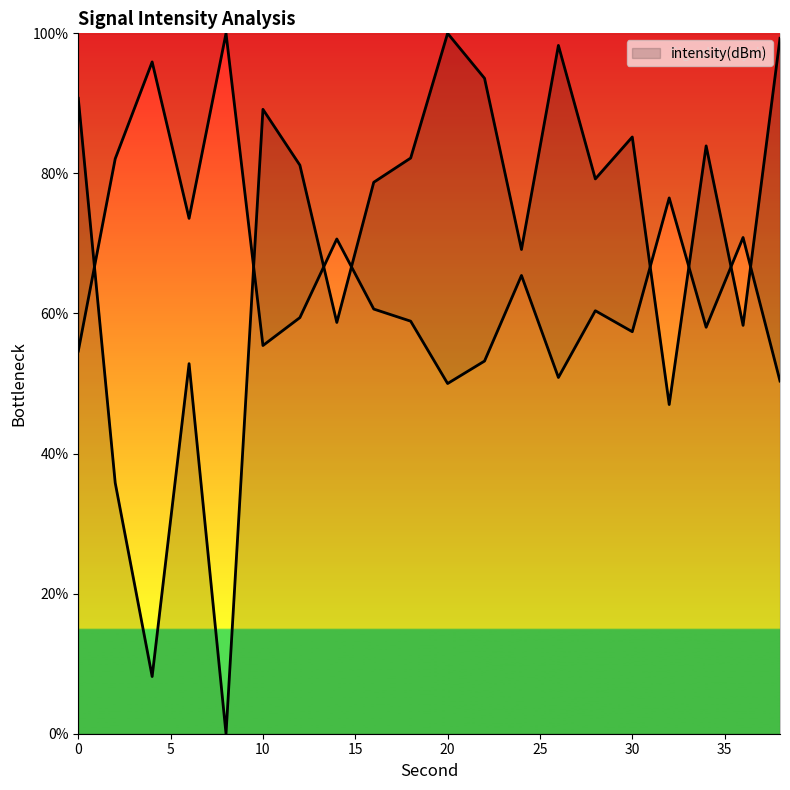

Which has a higher value, 24 or 8?

8